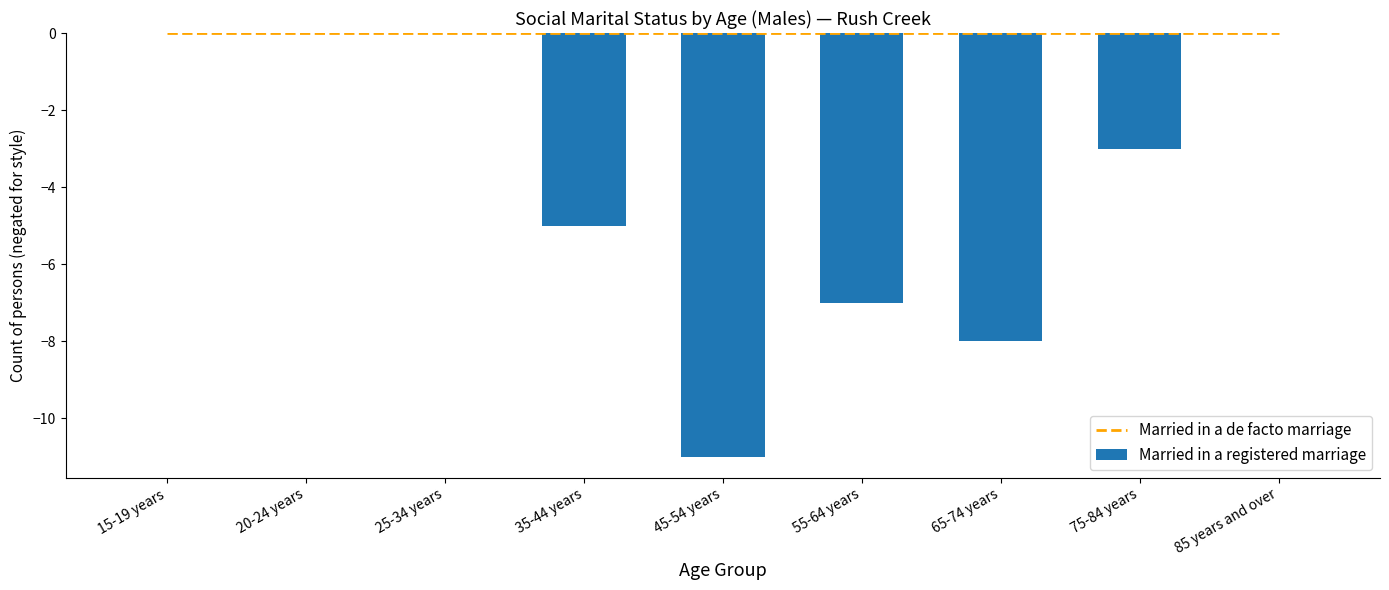

The Married in a registered marriage series shows 7 at 85 years and over. True or false?

False